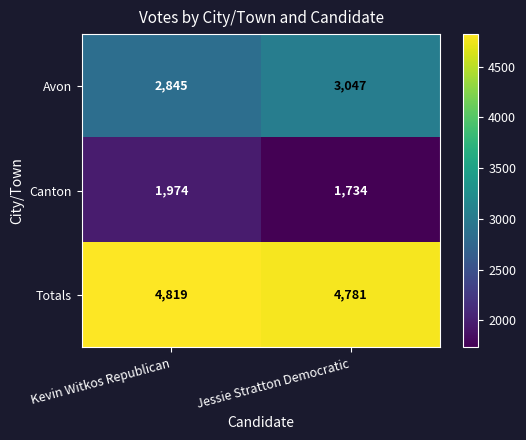

Which series has the widest spread of values?

Canton